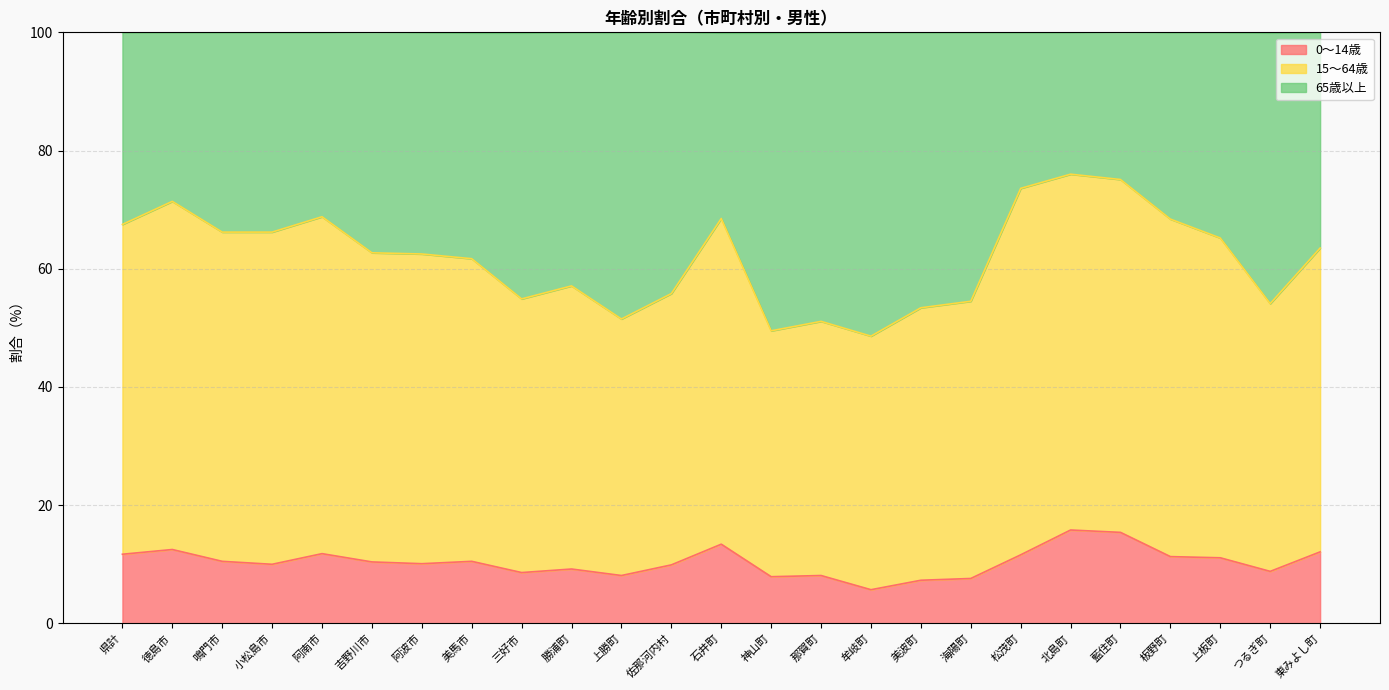

Which has a higher value, つるぎ町 or 牟岐町?

つるぎ町